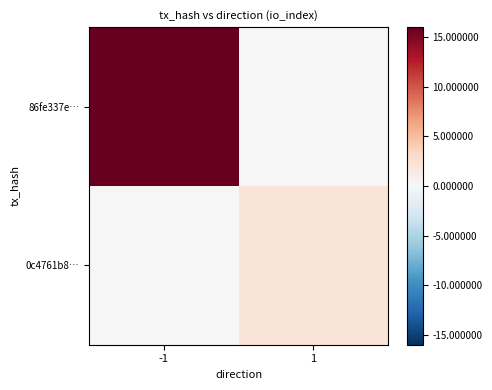

Reading left to right, extract all data points from this chart.

86fe337e…: -1=16	1=0
0c4761b8…: -1=0	1=2